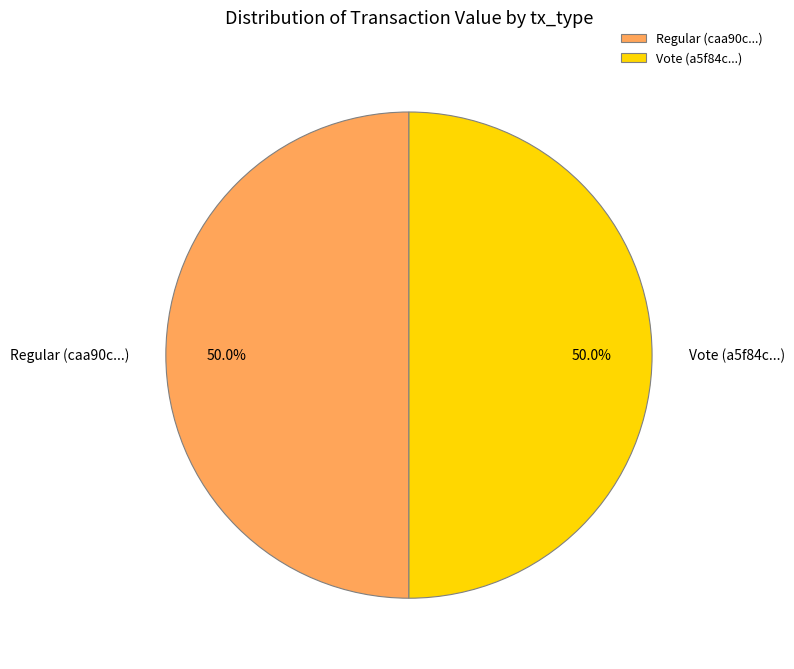

What is the ratio of the value at Vote (a5f84c...) to the value at Regular (caa90c...)?

1.0